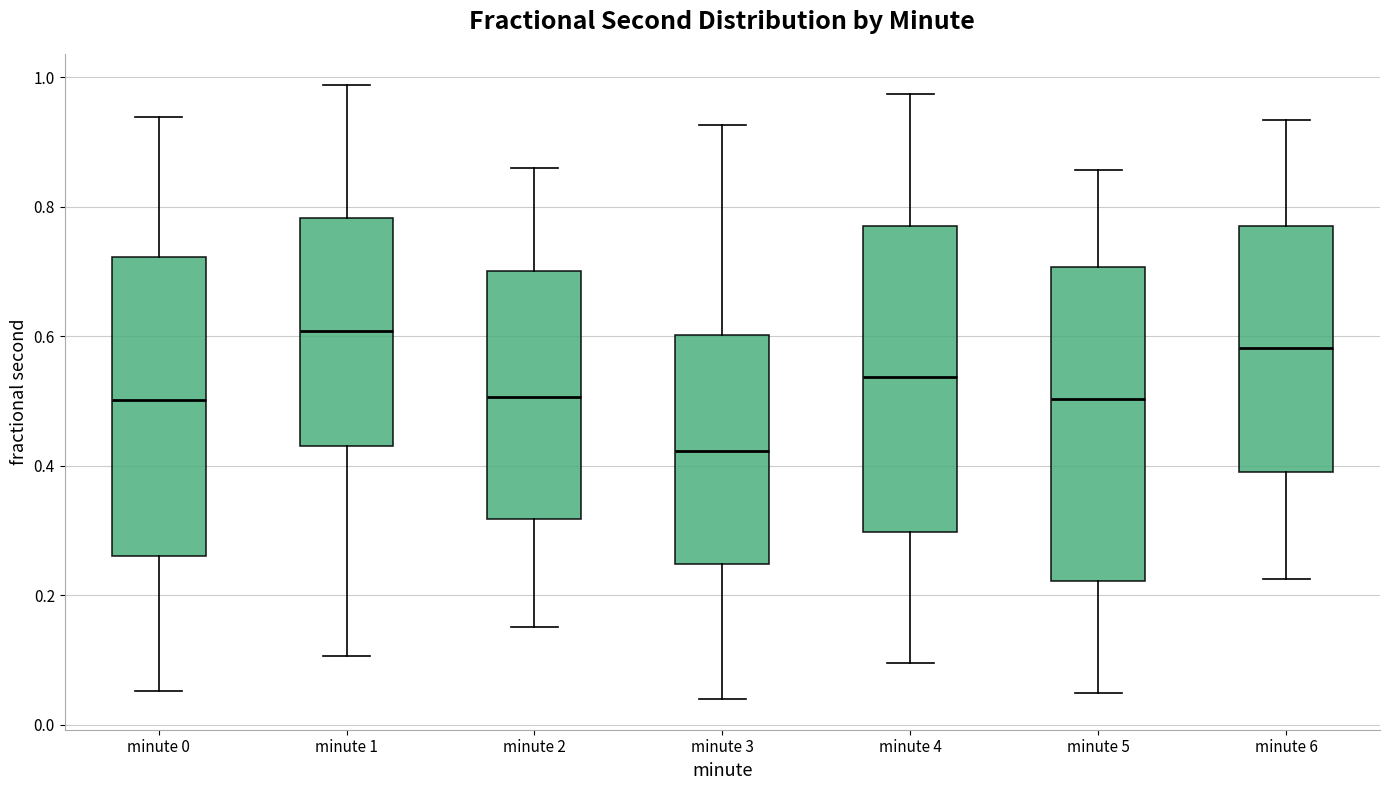

Where does the upper whisker of the box for minute 5 end on the y-axis? The values are not printed on the chart, so give them approximately, as read against the axis.

0.86